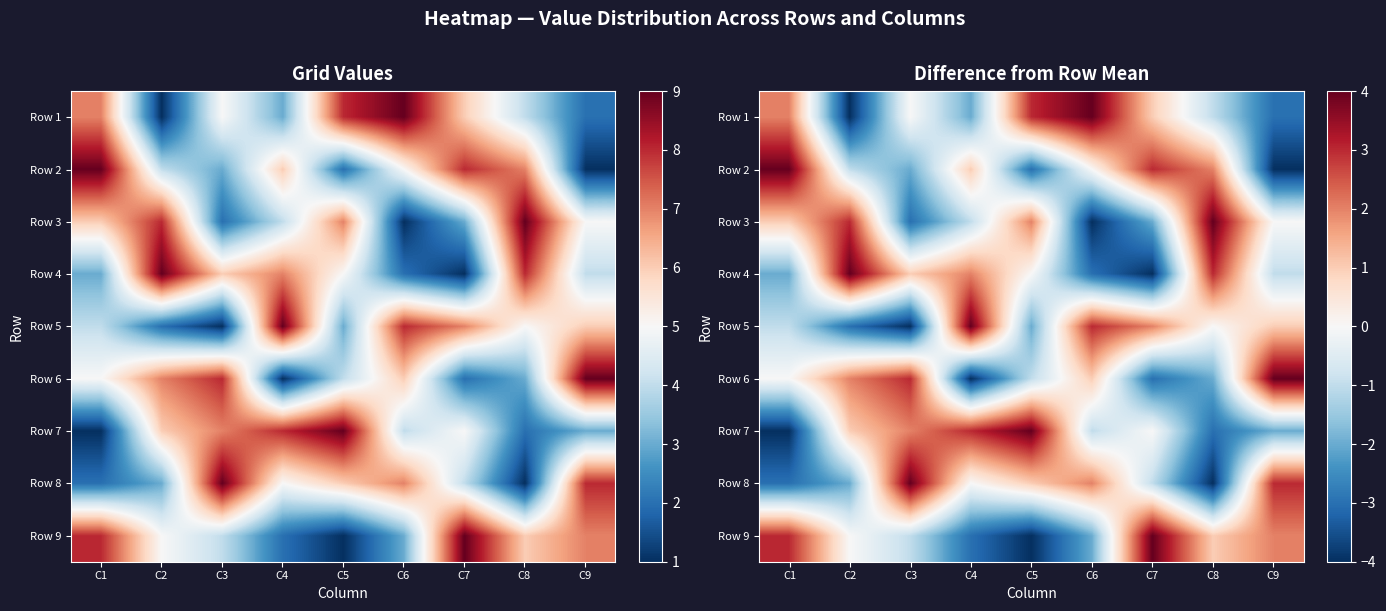

What is the spread (max minus min) of values at C6?

8